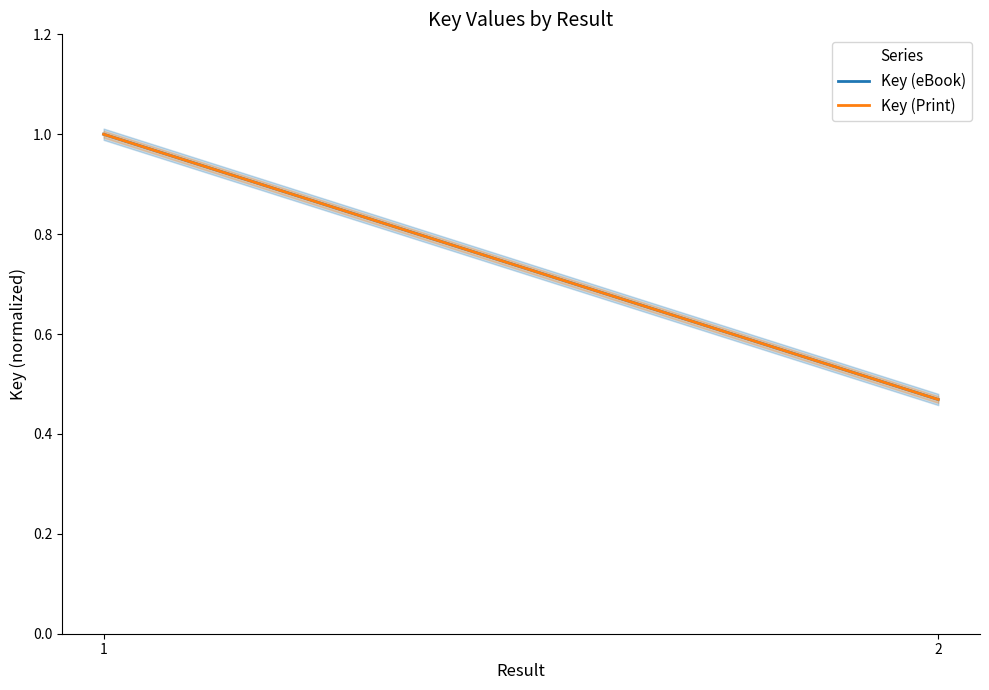

Does the chart display data point markers on the line(s)?

No